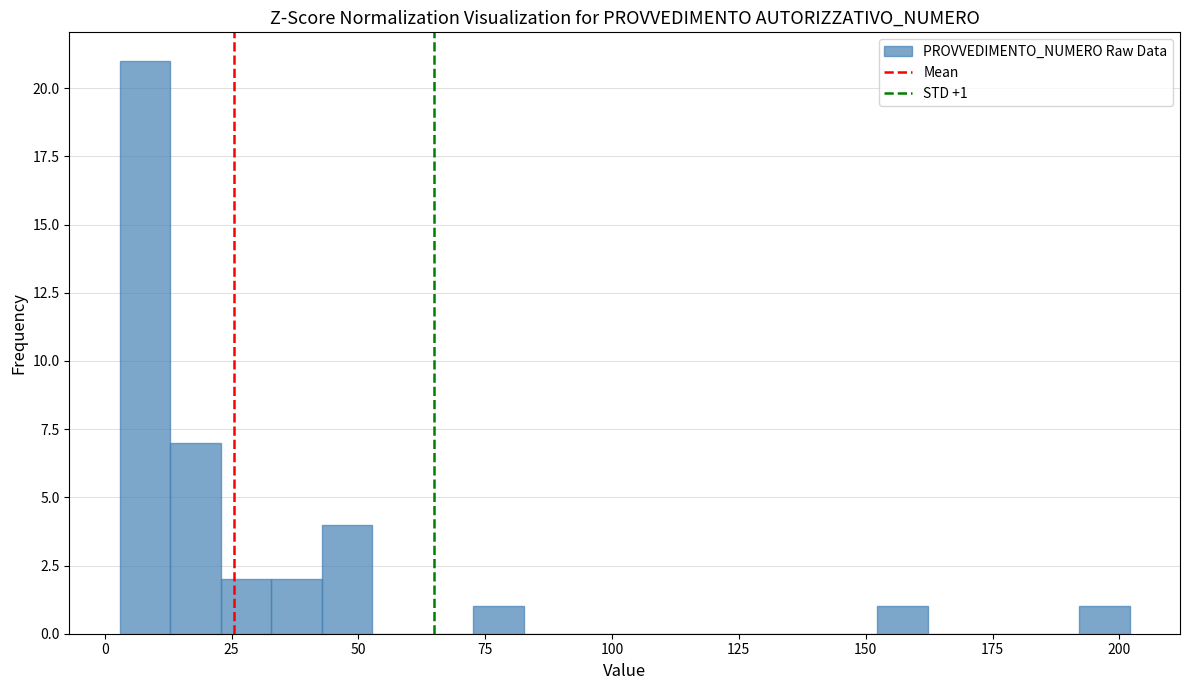

Around what value on the x-axis is the tallest bar? Give the approximate position of its centre, as read against the axis.

10